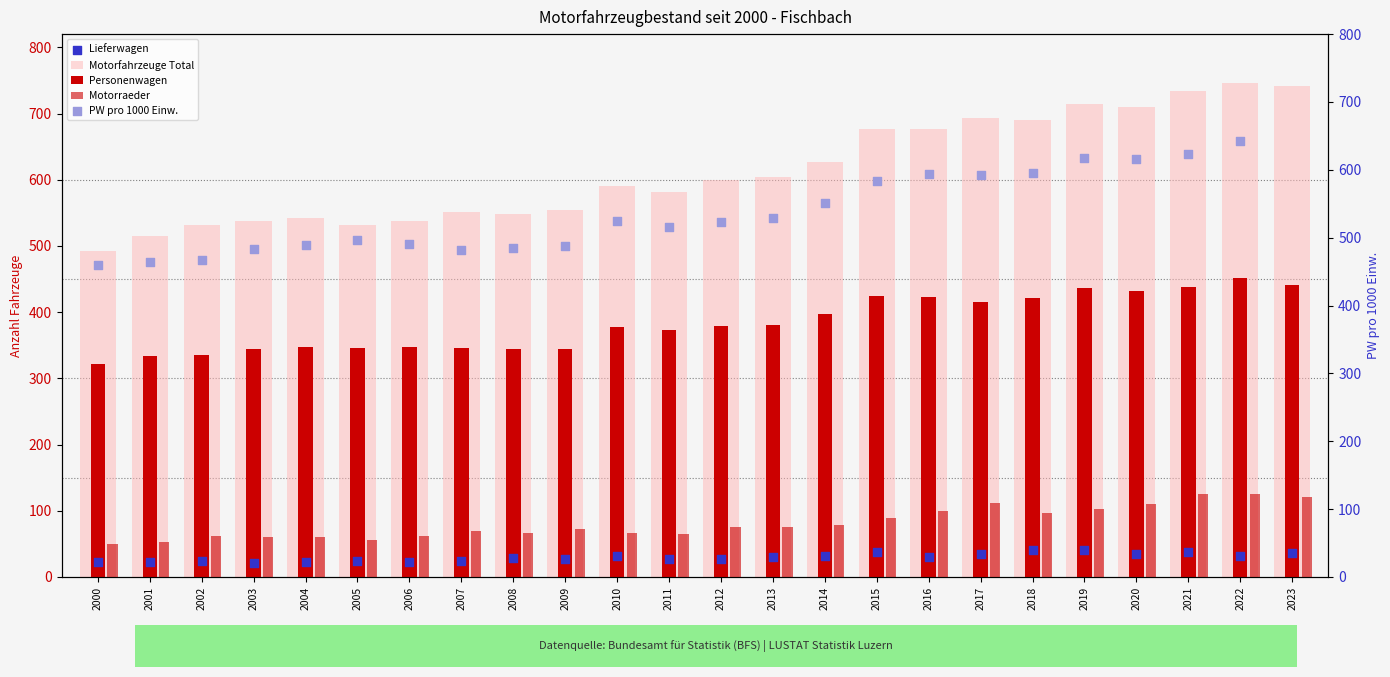

Which series has the largest total across all categories?

Motorfahrzeuge Total